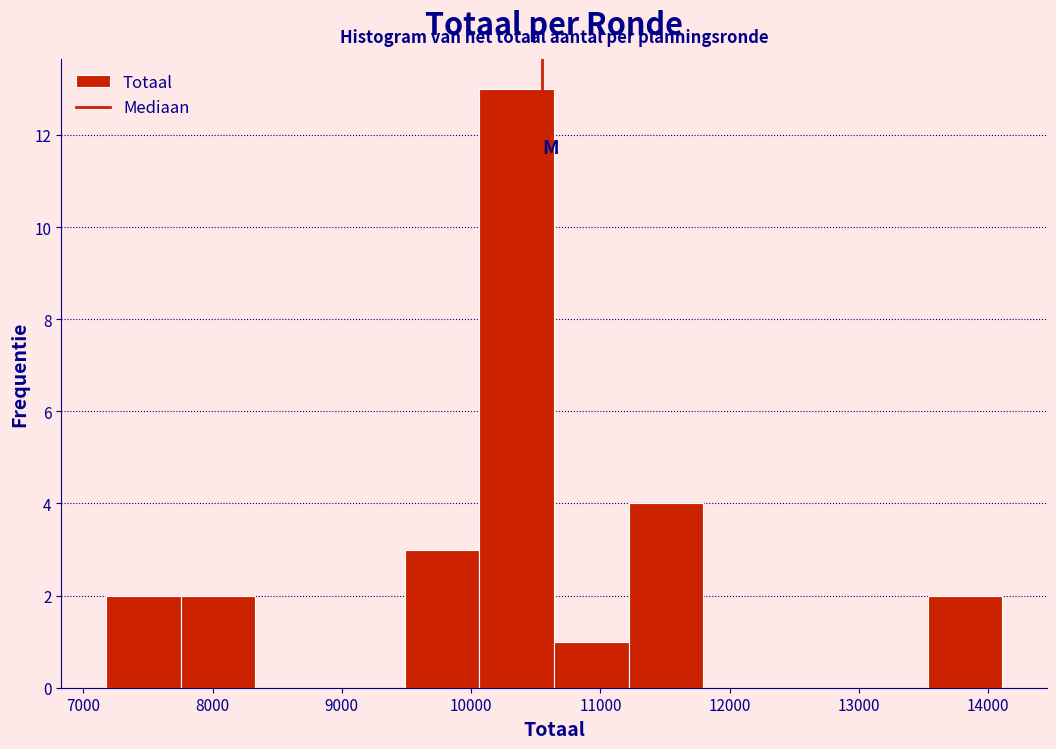

Reading left to right, list every bar in this chart as the range it spans on the x-axis followed by its height. Neither the bar edges nor the heights are printed on the chart, so give them approximately, as read against the axes.

7200 to 7800: 2
7800 to 8300: 2
8300 to 8900: 0
8900 to 9500: 0
9500 to 10100: 3
10100 to 10600: 13
10600 to 11200: 1
11200 to 11800: 4
11800 to 12400: 0
12400 to 13000: 0
13000 to 13500: 0
13500 to 14100: 2